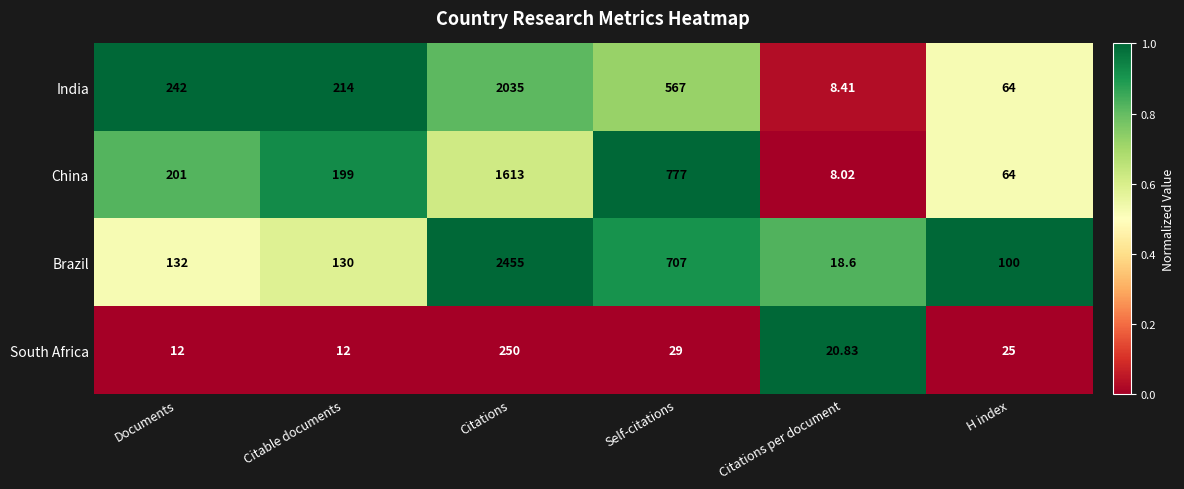

What is the difference between the highest and lowest values at Citations?

2205.0